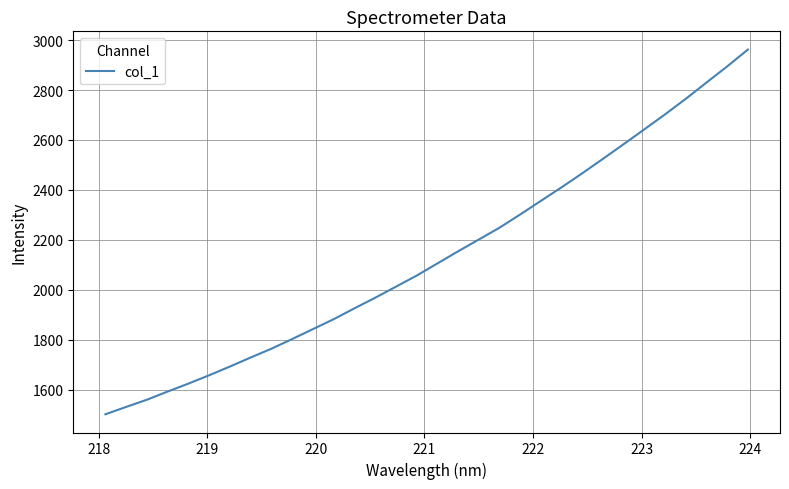

What is the minimum value shown in the chart?

1501.3